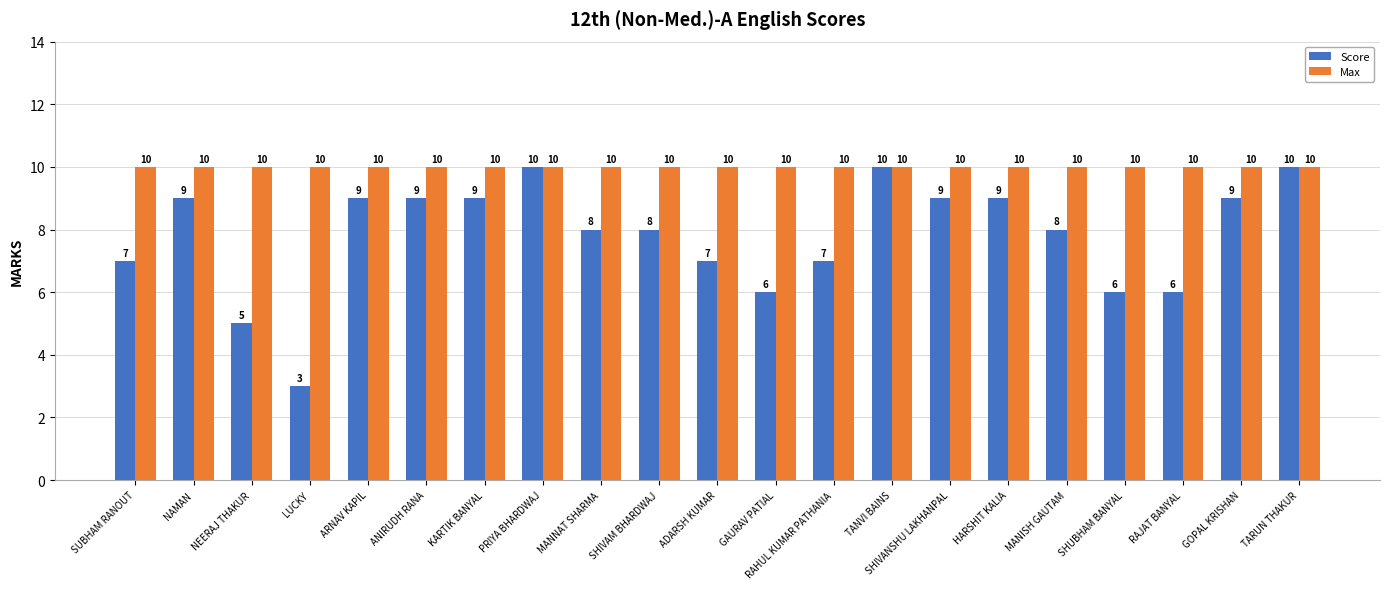

At which label does Score first exceed 8?

NAMAN